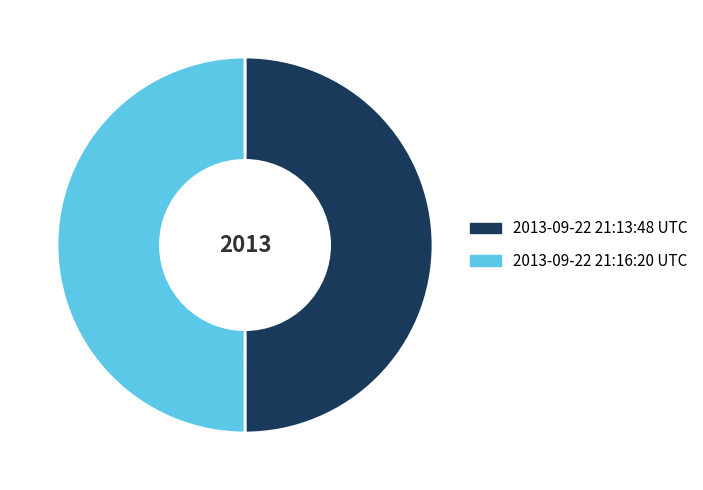

True or false: 2013-09-22 21:16:20 UTC accounts for 50% of the total.

True